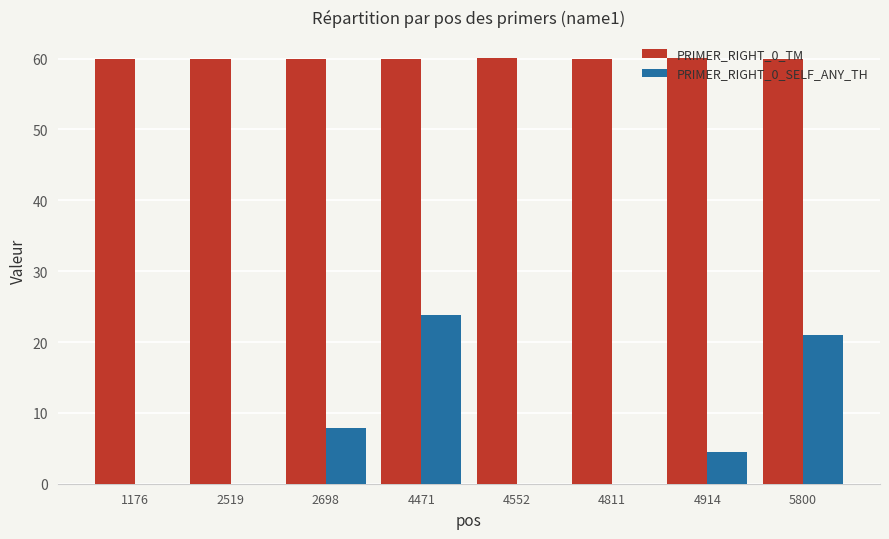

How many groups of bars are there?

8